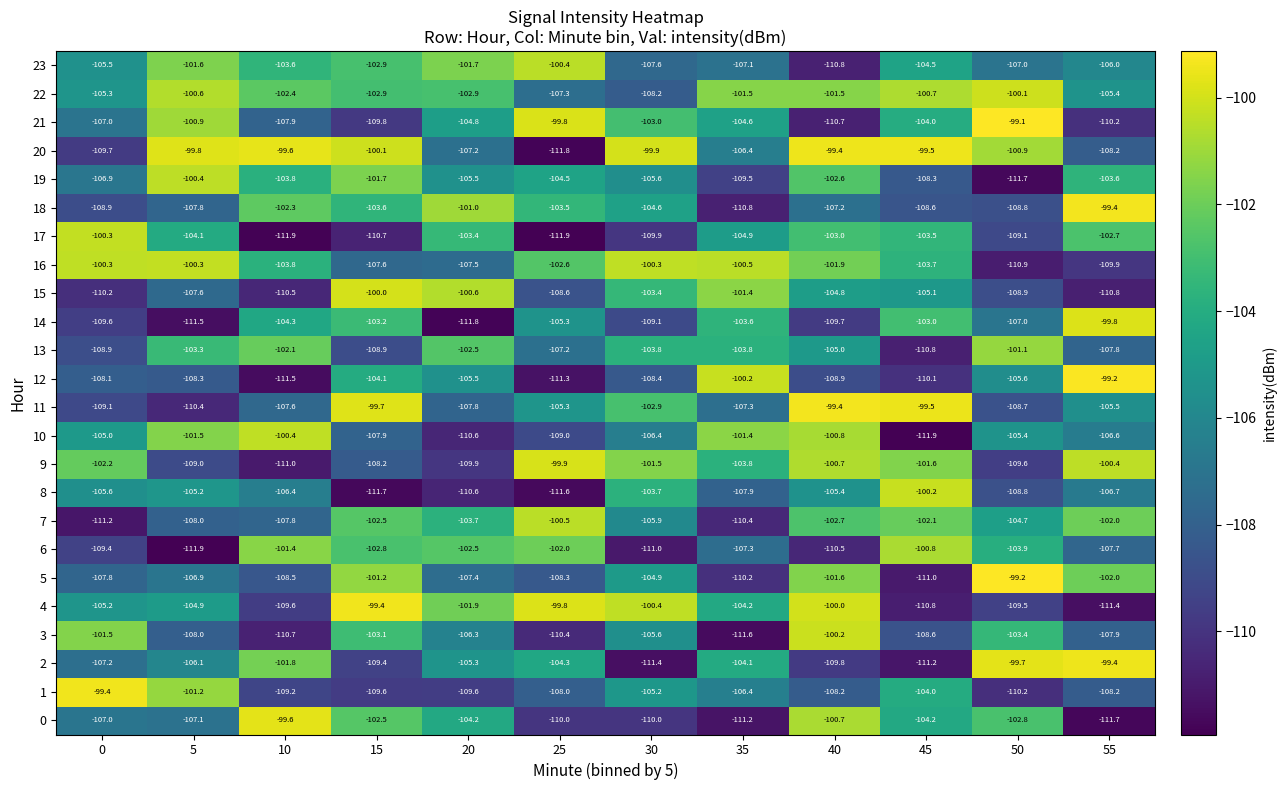

What is the difference between the highest and lowest values at 20?

11.2